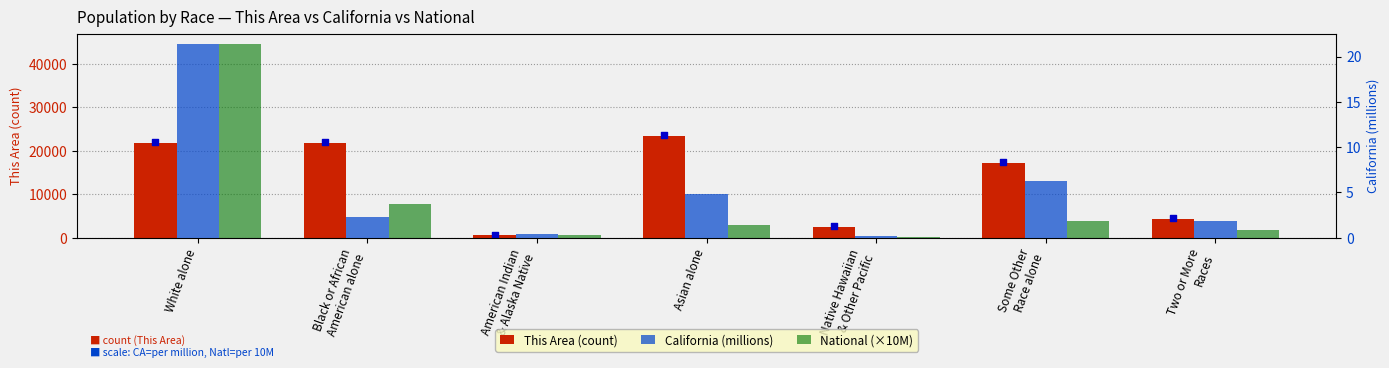

Is the value of National (×10M) at Native Hawaiian
& Other Pacific greater than the value of California (millions) at Native Hawaiian
& Other Pacific?

Yes